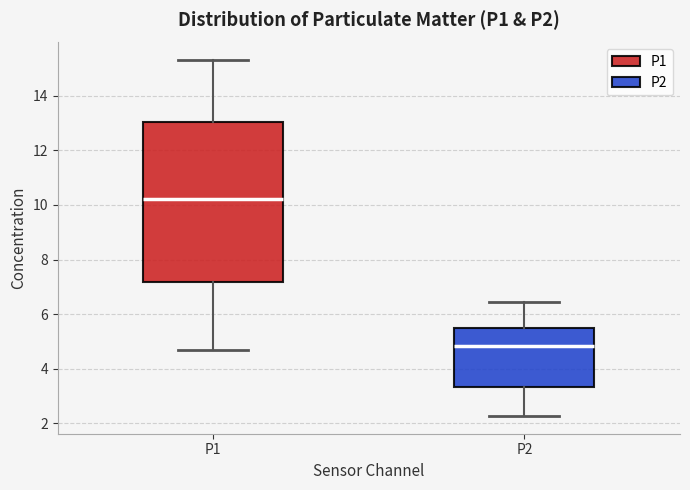

Where does the median line of the box for P2 sit on the y-axis? The values are not printed on the chart, so give them approximately, as read against the axis.

4.8